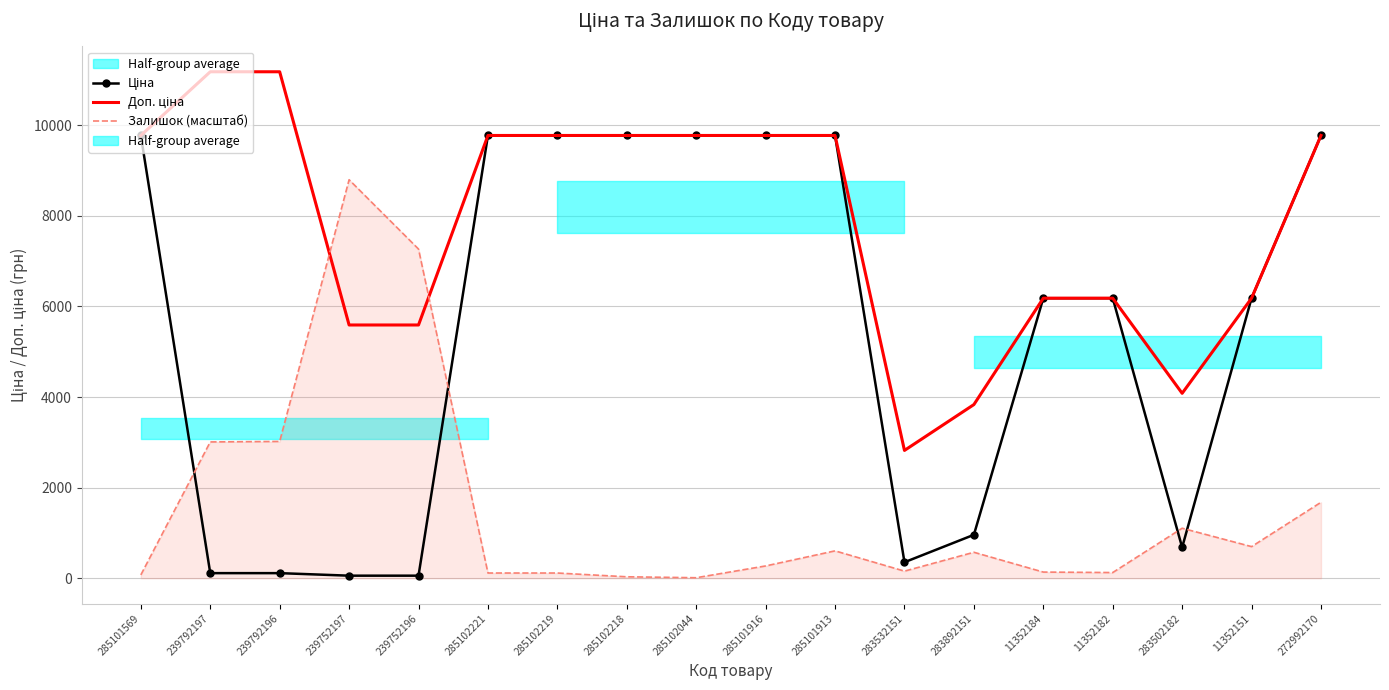

True or false: Доп. ціна has more than 2 points higher than both neighbors.

False